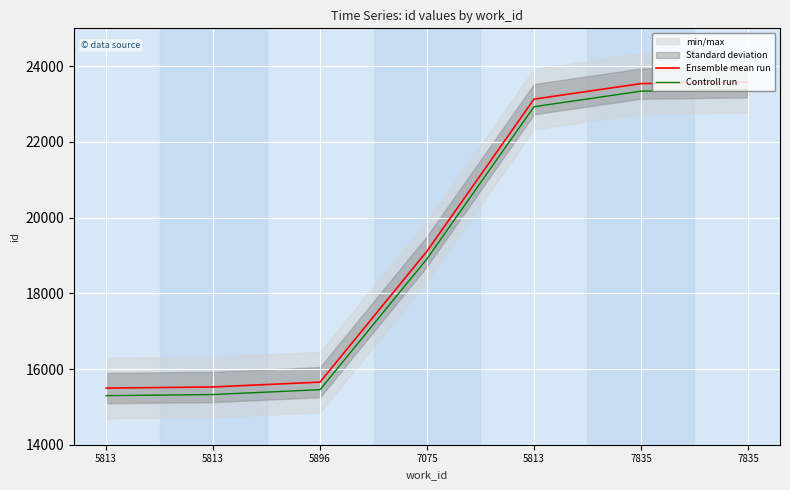

Rank the series by their maximum value, from lowest to highest.

Controll run, Ensemble mean run